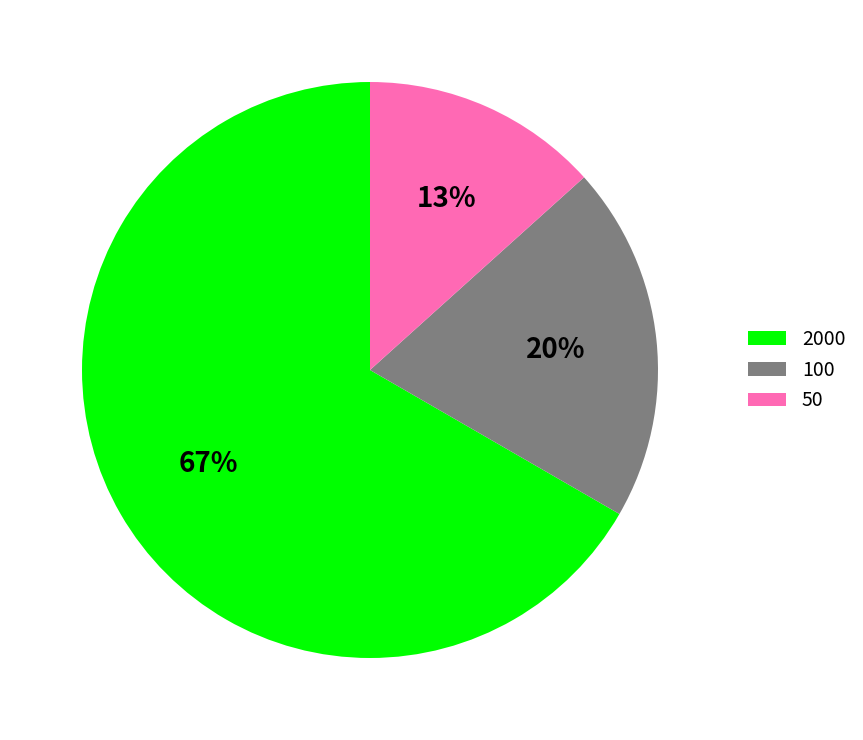

To the nearest percent, what is the difference between the 100 and 50 slice percentages?

7%